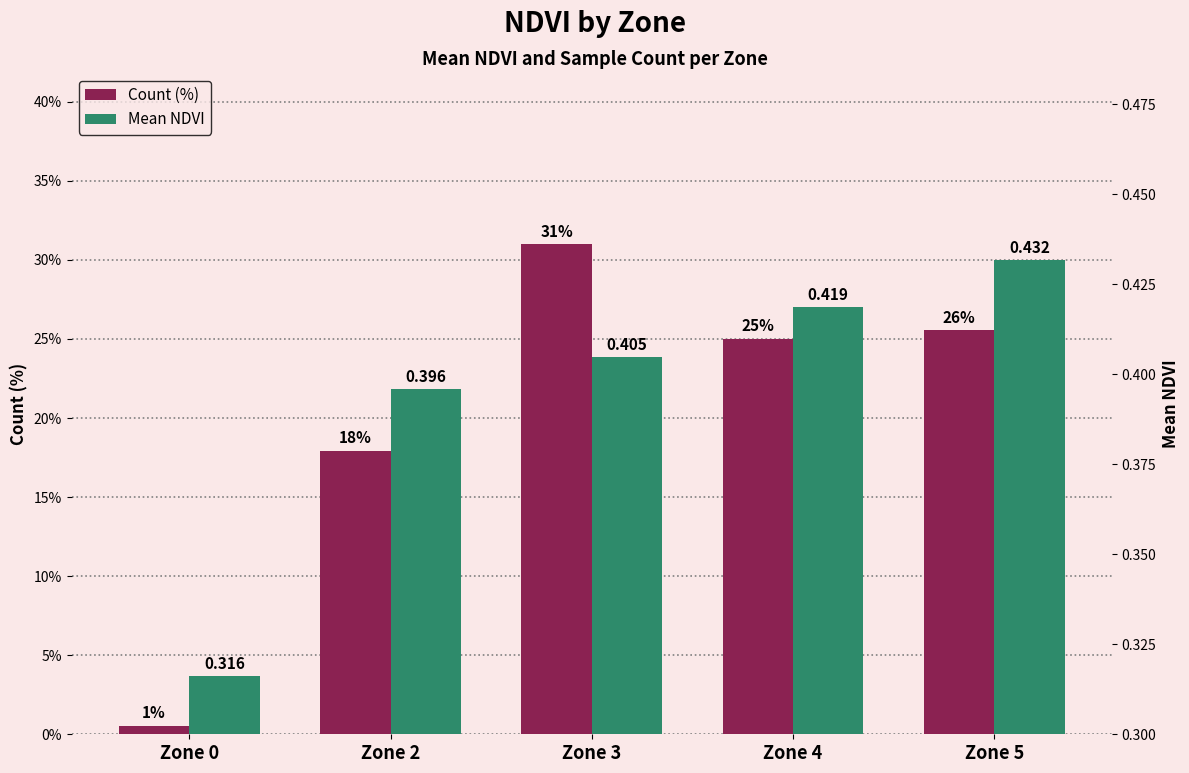

Where is Mean NDVI nearest to the value 0?

Zone 0